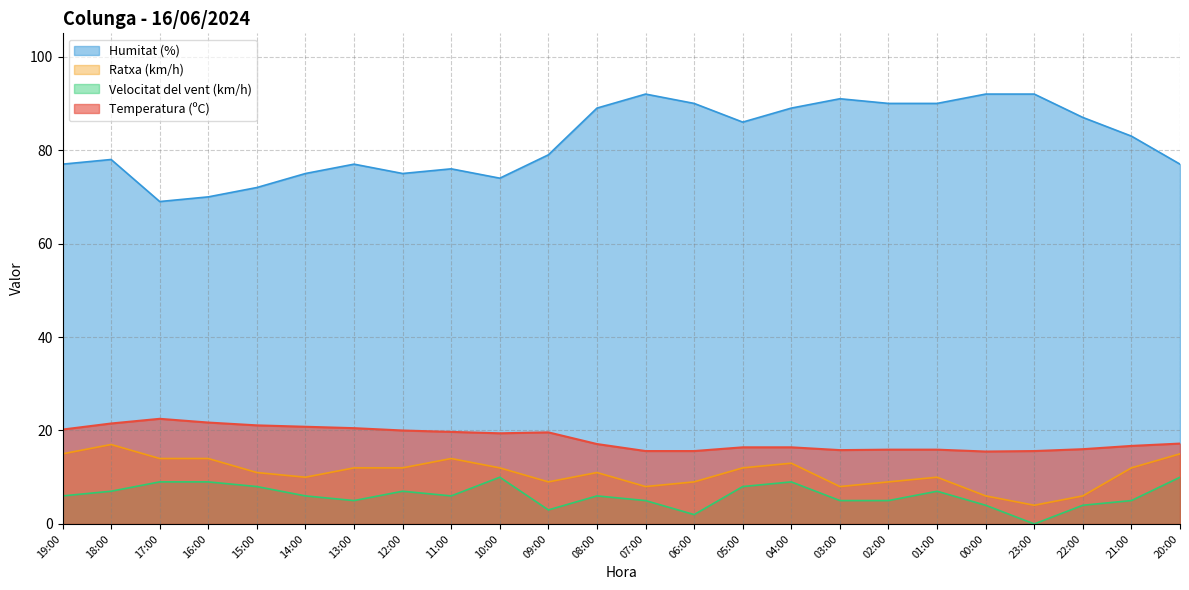

True or false: Ratxa (km/h) and Temperatura (ºC) intersect in this chart.

False